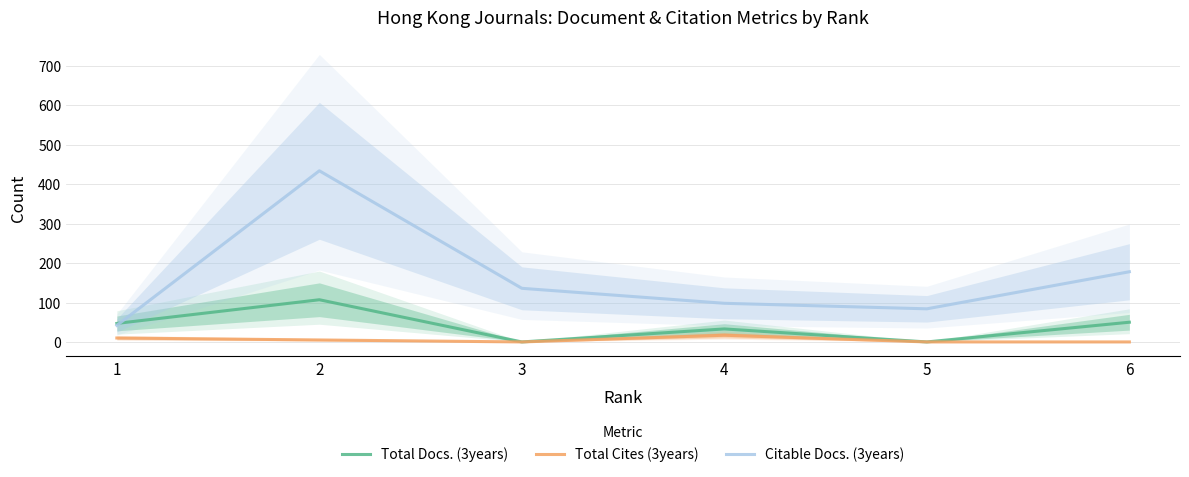

Where is the first local maximum for Citable Docs. (3years)?

2